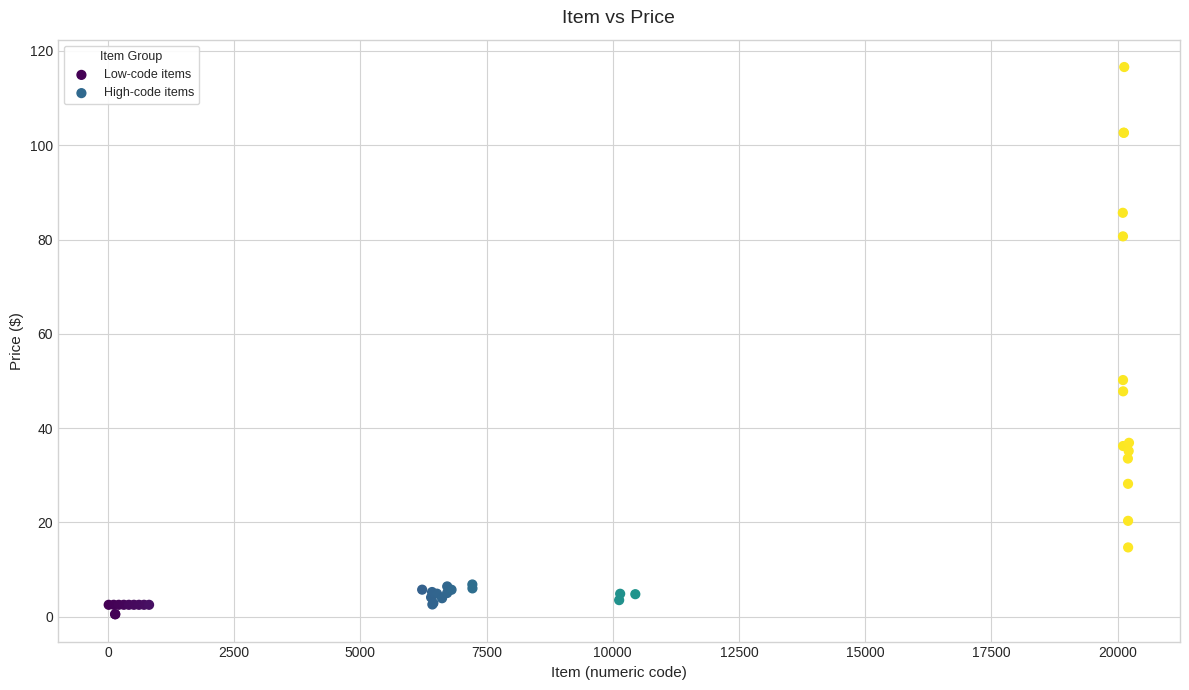

What are all the series names shown in the legend?

Low-code items, High-code items